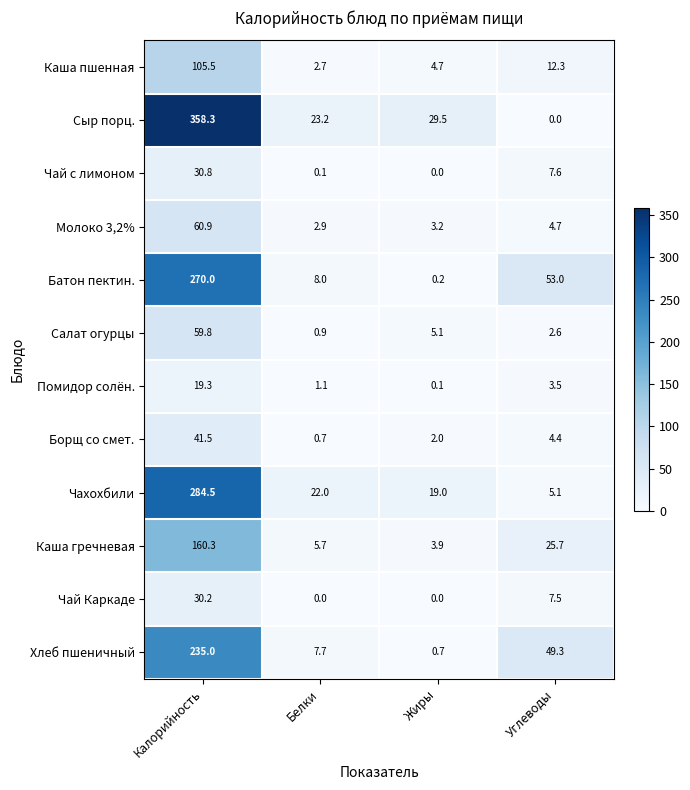

What is the sum of the Салат огурцы values at Углеводы and Жиры?

7.7